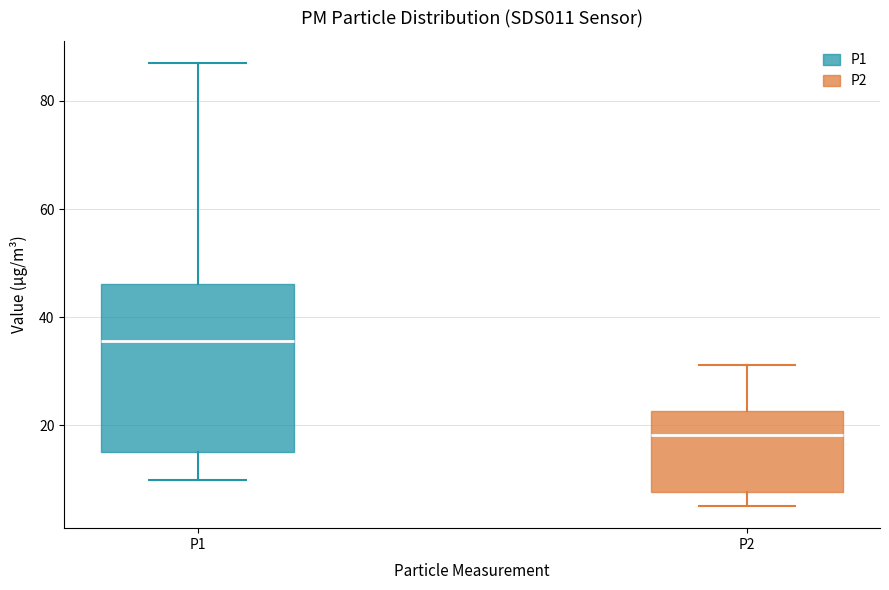

Which box's median line is the highest?

P1